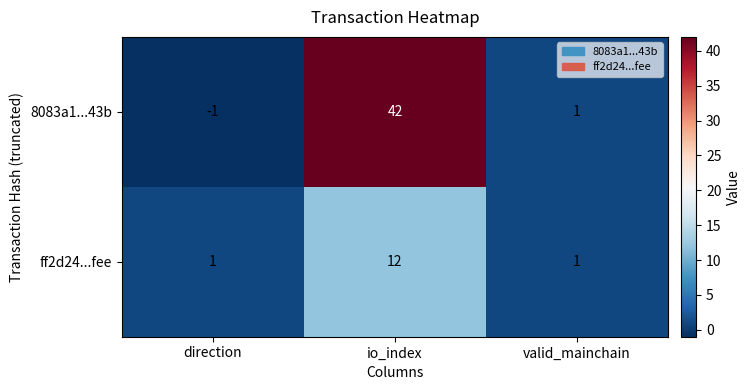

Rank the series by their maximum value, from highest to lowest.

8083a1...43b, ff2d24...fee